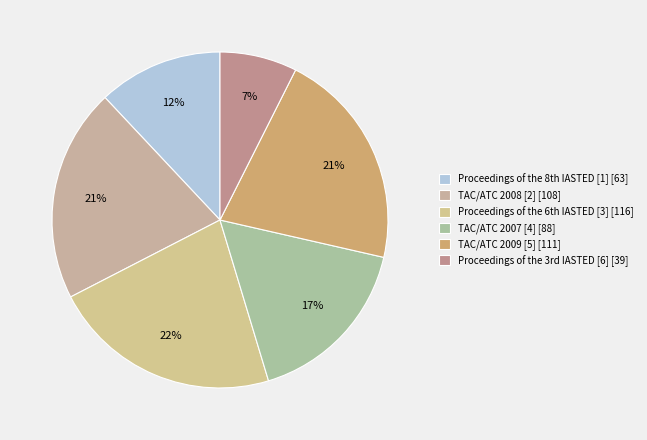

How many slices are in this pie chart?

6